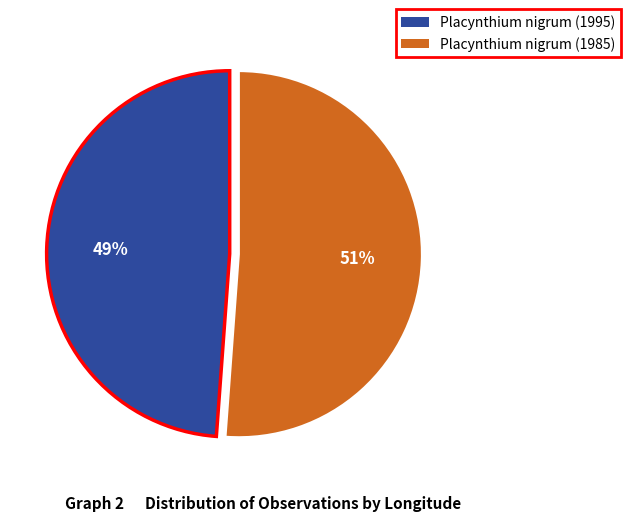

Do Placynthium nigrum (1995) and Placynthium nigrum (1985) together represent more than half of the pie?

Yes